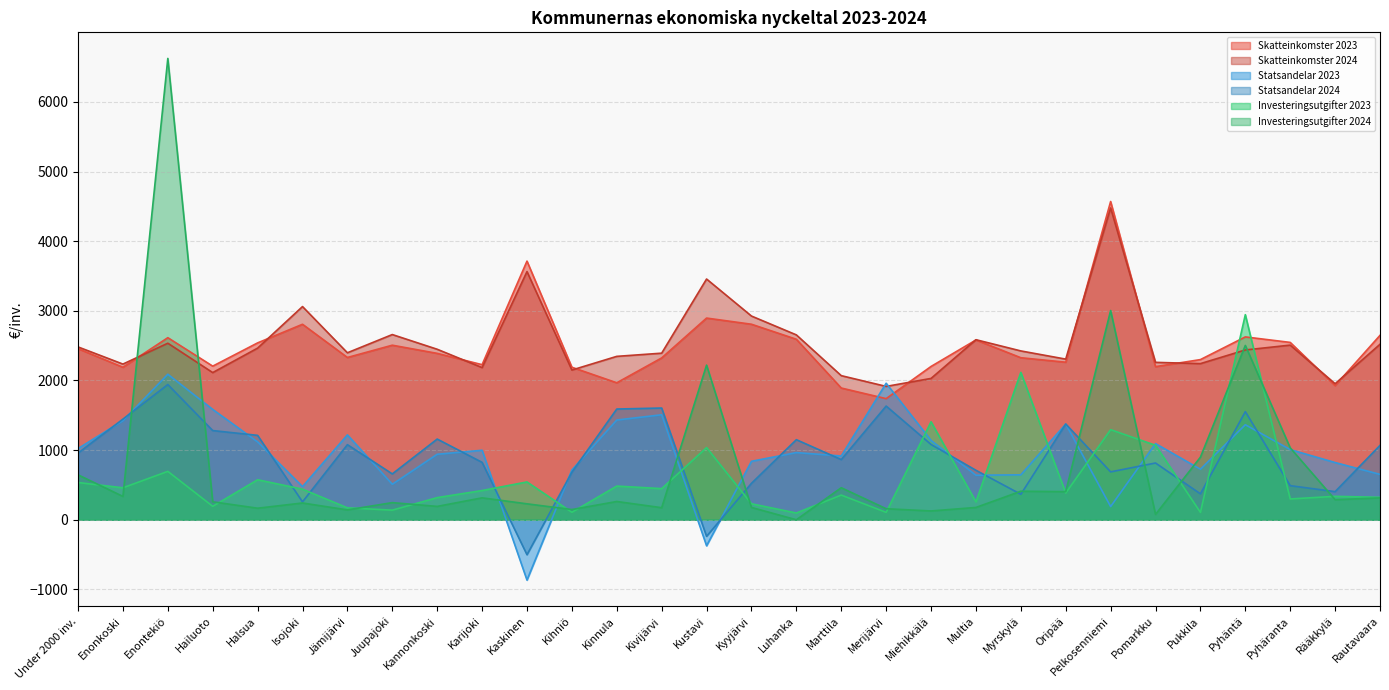

How many values in the Statsandelar 2023 series exceed 997?

15